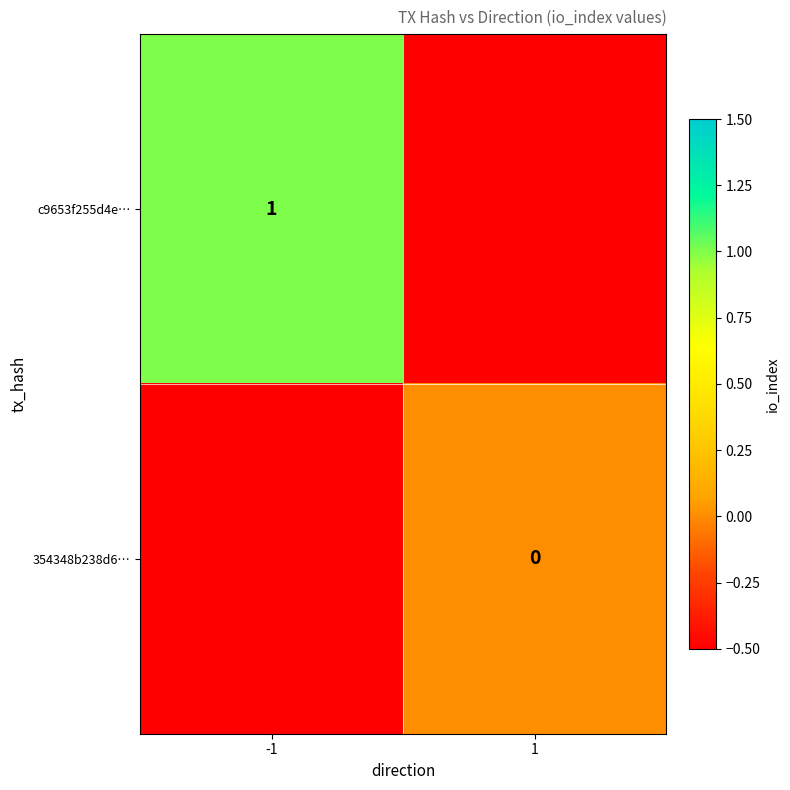

The c9653f255d4e… series shows 2 at -1. True or false?

False